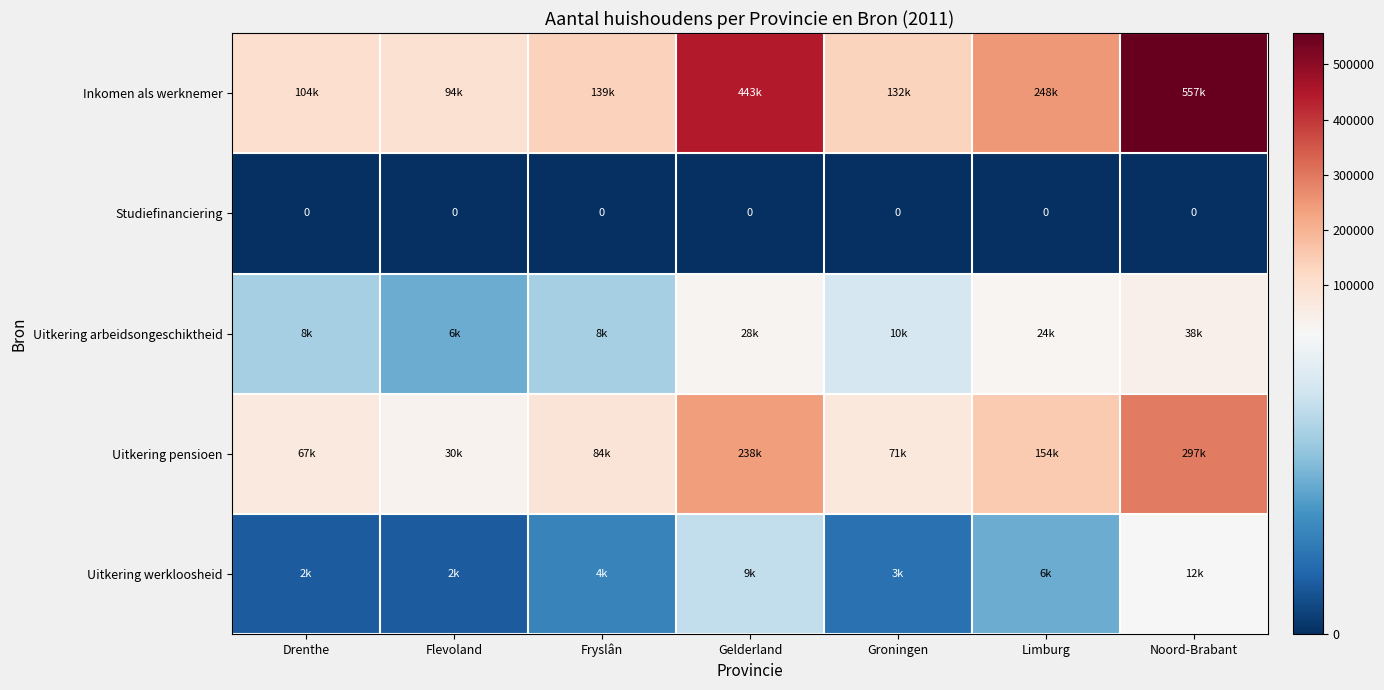

Between Limburg and Noord-Brabant, which is larger?

Noord-Brabant